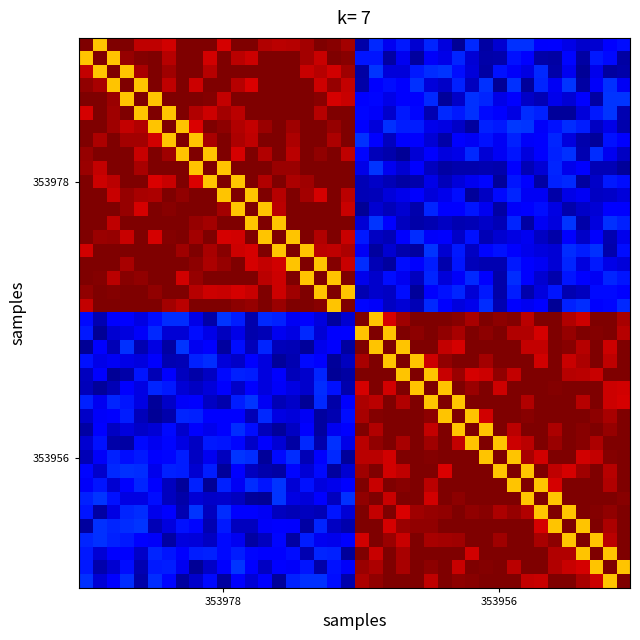

How many data points does each series have?

40